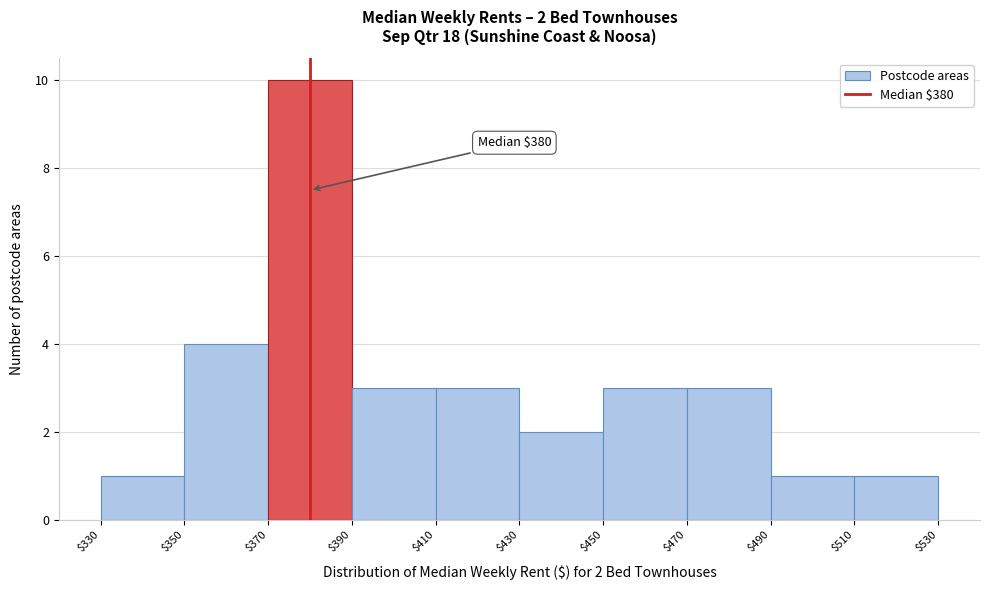

Over which range of the x-axis is the bar tallest?

$370 to $390